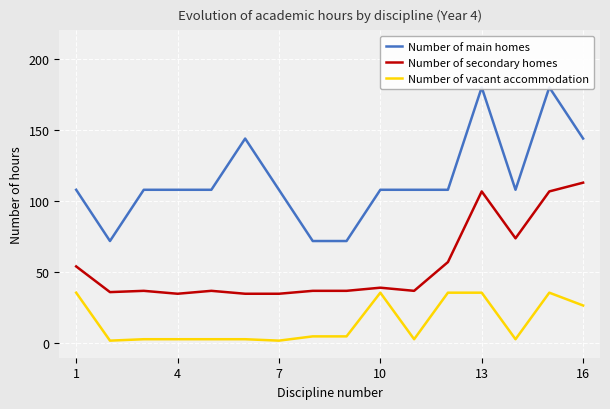

What is the minimum value for Number of secondary homes?

35.0